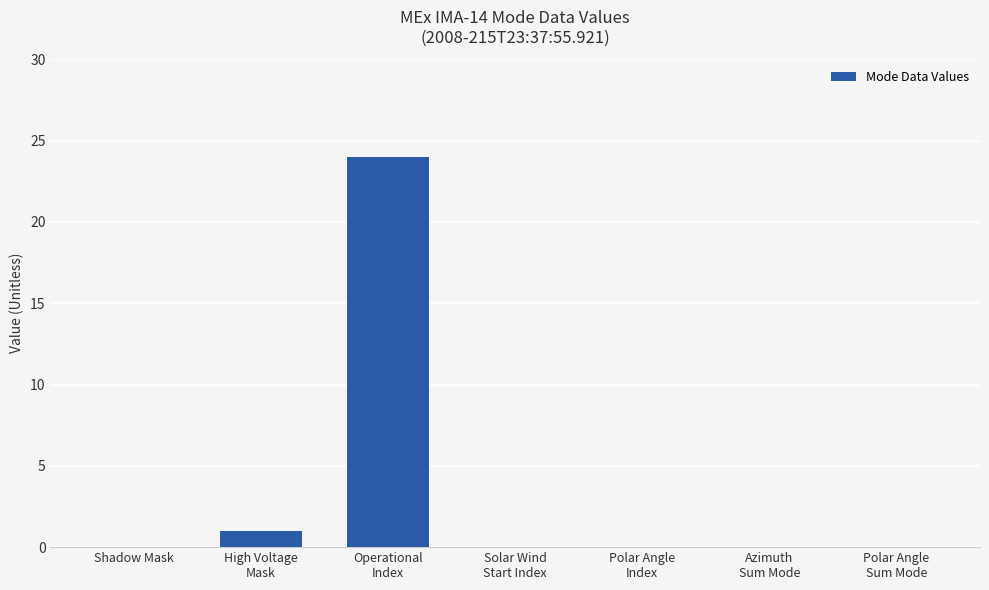

Reading left to right, extract all data points from this chart.

0	1	24	0	0	0	0